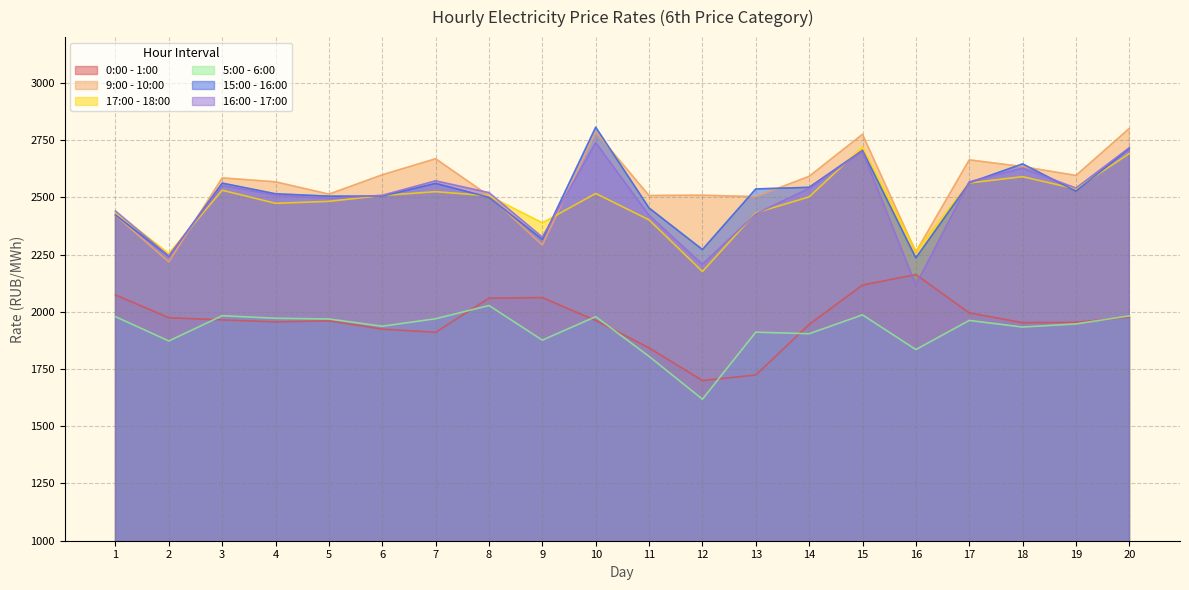

List the labels in order of 16:00 - 17:00 value, largest first.

10, 20, 15, 18, 7, 17, 3, 19, 14, 8, 4, 6, 5, 1, 13, 11, 9, 2, 12, 16